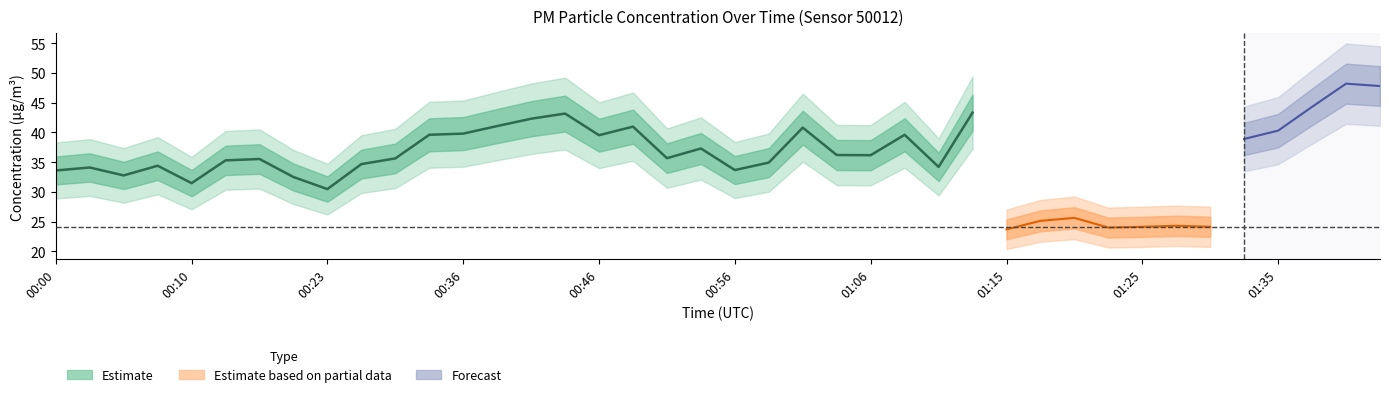

Is the value of P1 at 00:38 greater than the value of P2 at 00:10?

Yes